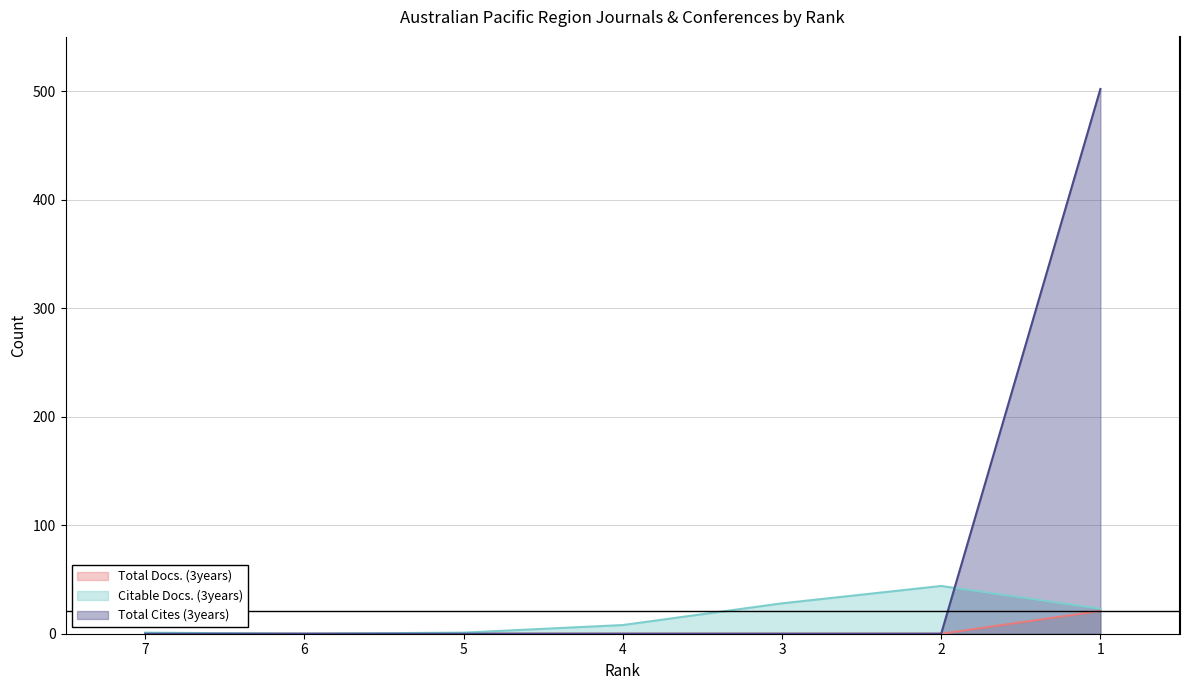

How many distinct data groups are displayed?

3